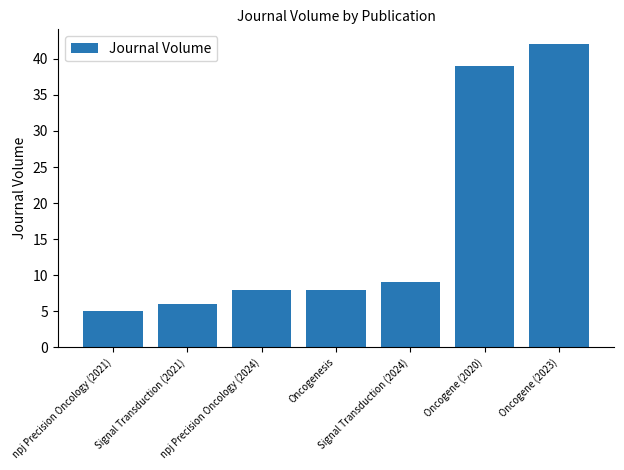

What is the difference between the maximum and minimum values?

37